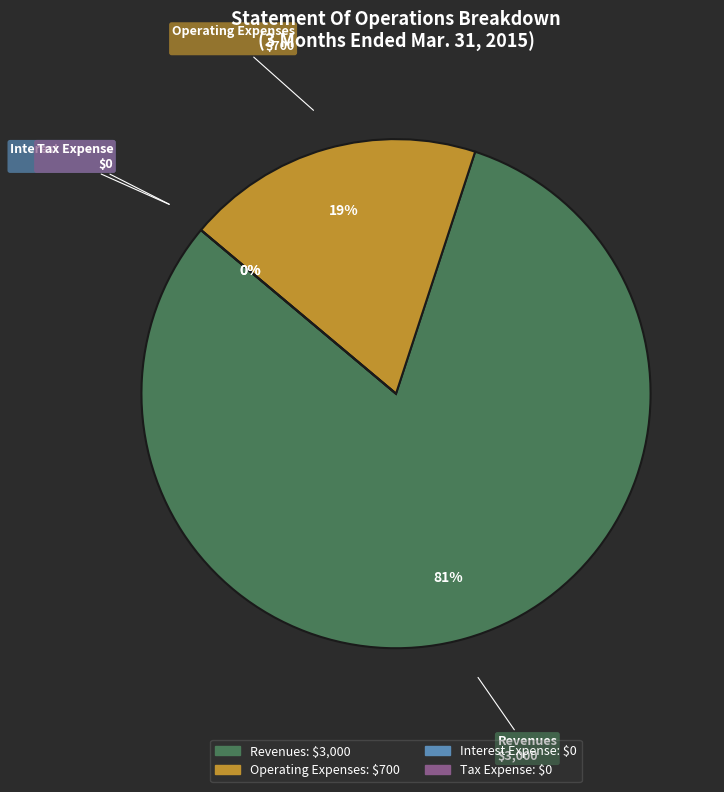

Rank the categories by value from highest to lowest.

Revenues, Operating Expenses, Interest Expense, Tax Expense